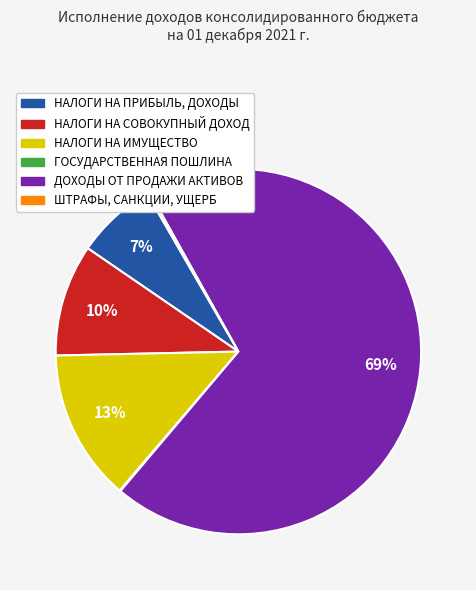

To the nearest percent, what is the average slice percentage?

17%